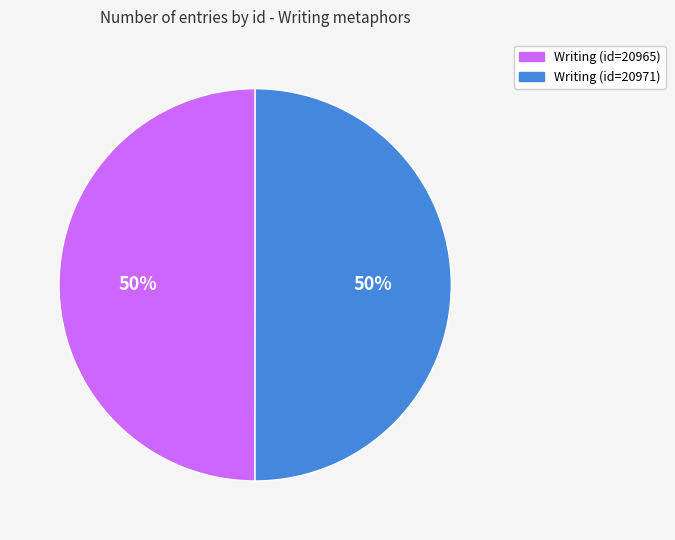

To the nearest percent, what is the combined percentage of Writing (id=20965) and Writing (id=20971)?

100%